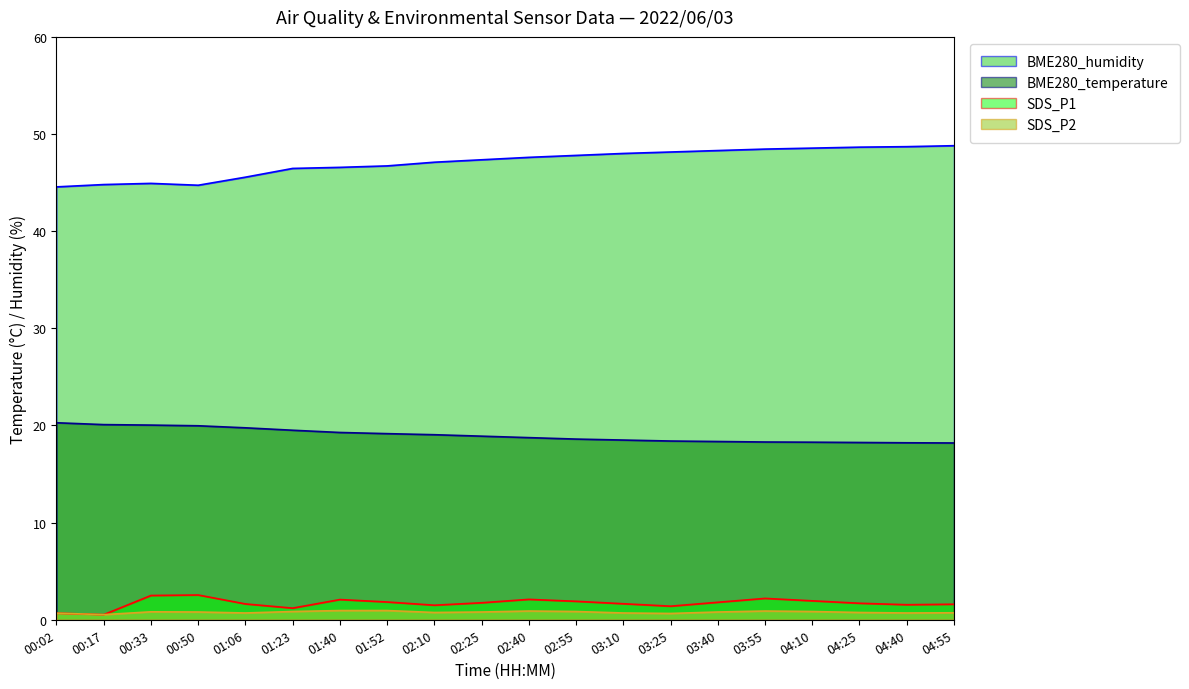

The SDS_P2 series shows 1.3 at 00:50. True or false?

False